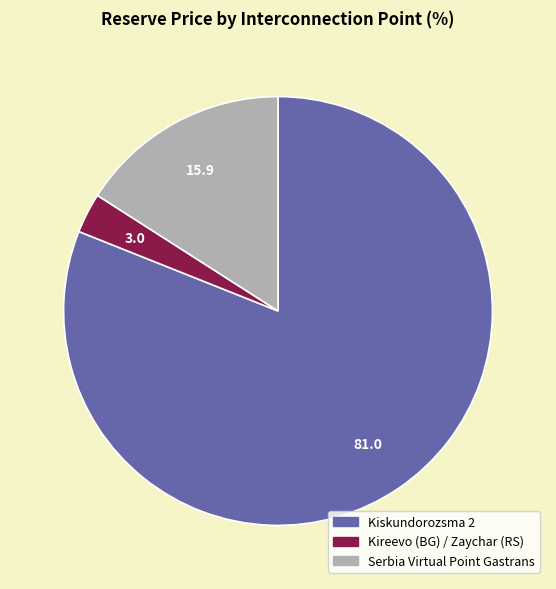

Which category accounts for the majority?

Kiskundorozsma 2